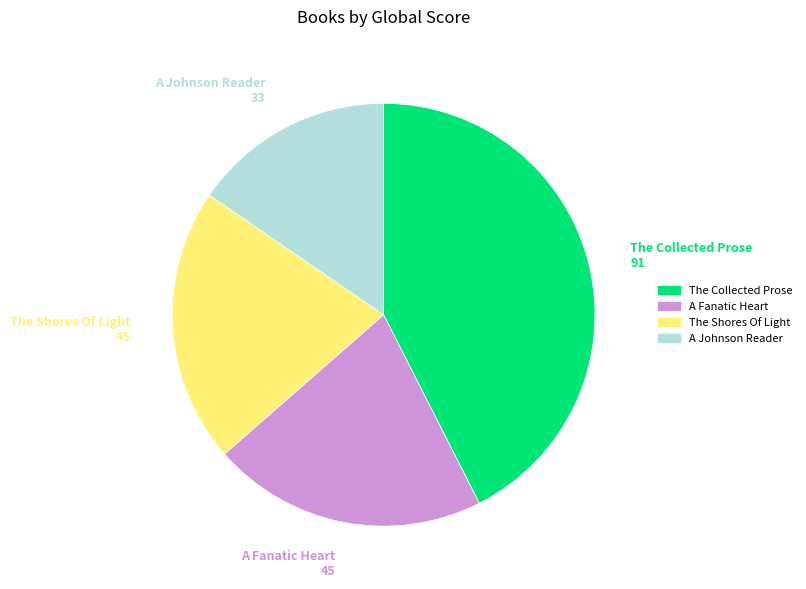

Approximately how many times larger is the value at A Fanatic Heart compared to The Shores Of Light?

1.0